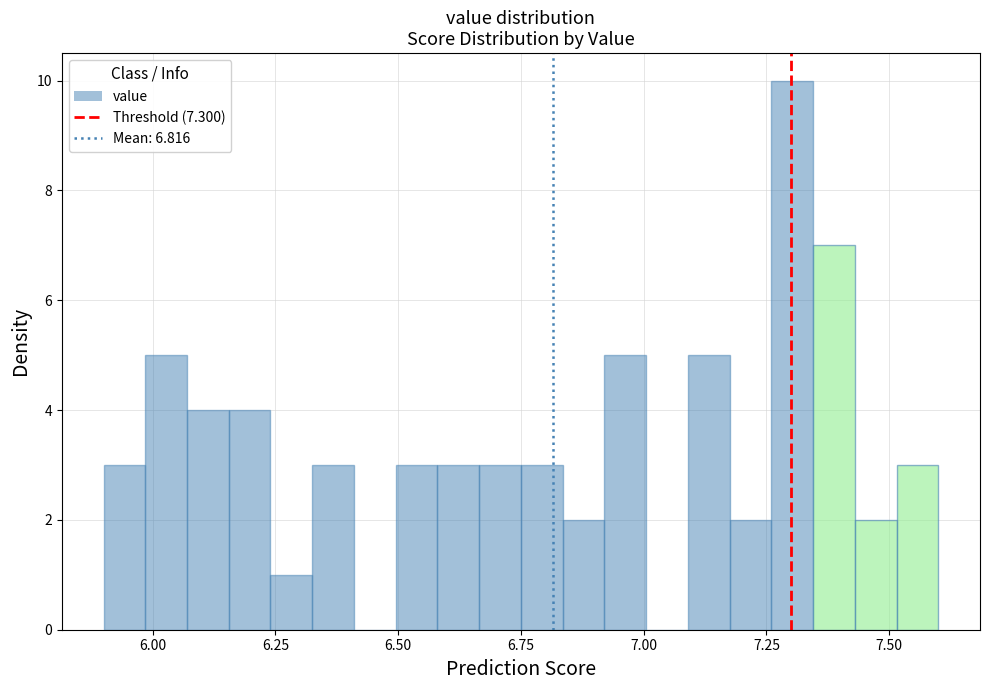

Around what value on the x-axis is the tallest bar? Give the approximate position of its centre, as read against the axis.

7.30